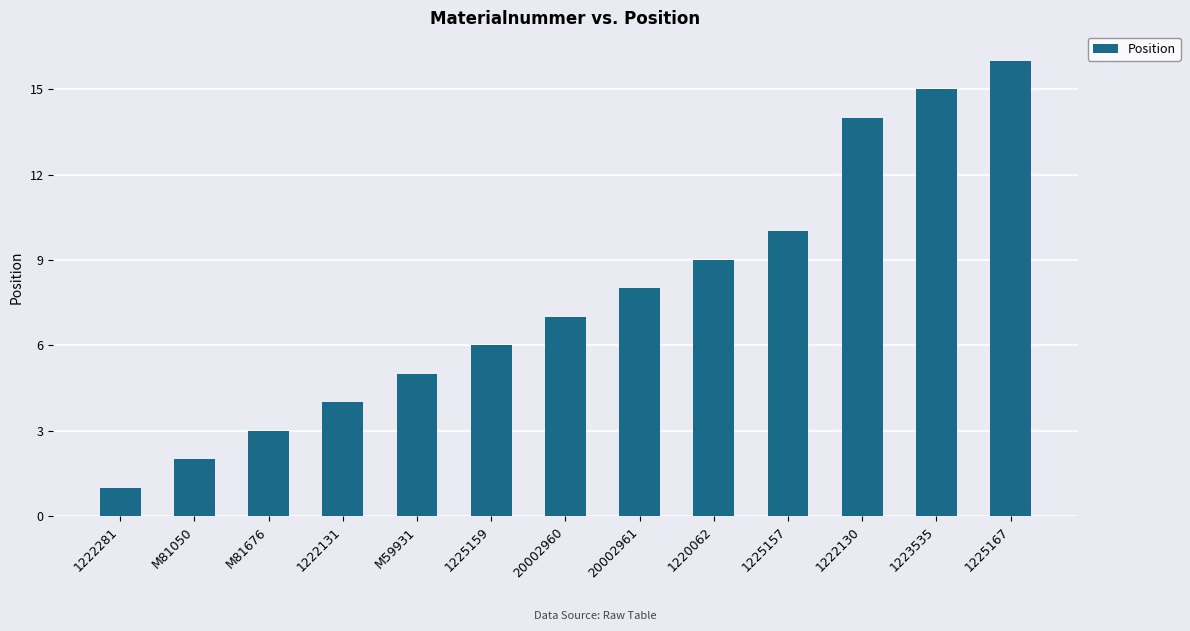

Reading left to right, transcribe all the data shown in this chart.

1222281=1	M81050=2	M81676=3	1222131=4	M59931=5	1225159=6	20002960=7	20002961=8	1220062=9	1225157=10	1222130=14	1223535=15	1225167=16